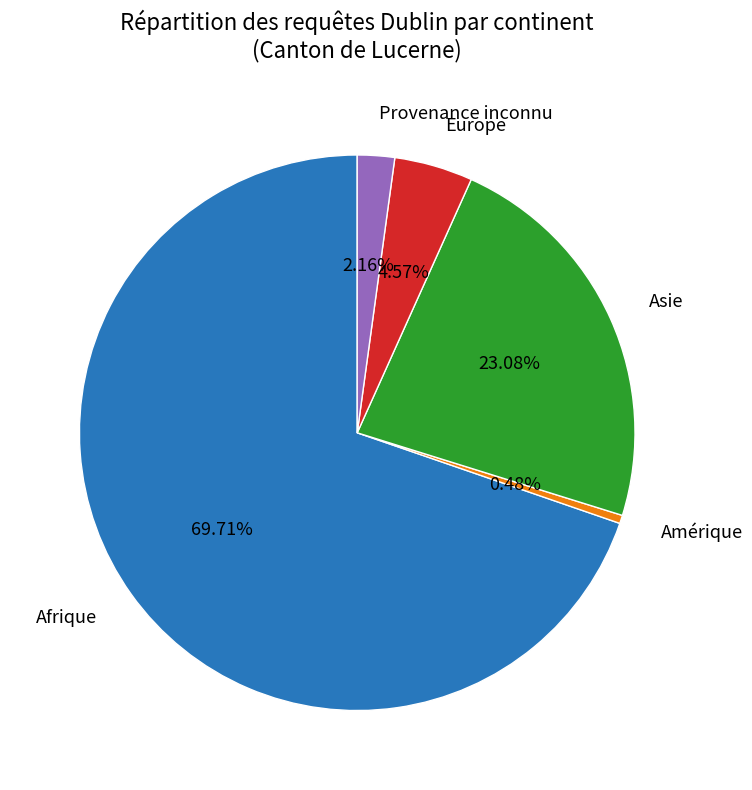

What is the largest slice in the pie chart?

Afrique